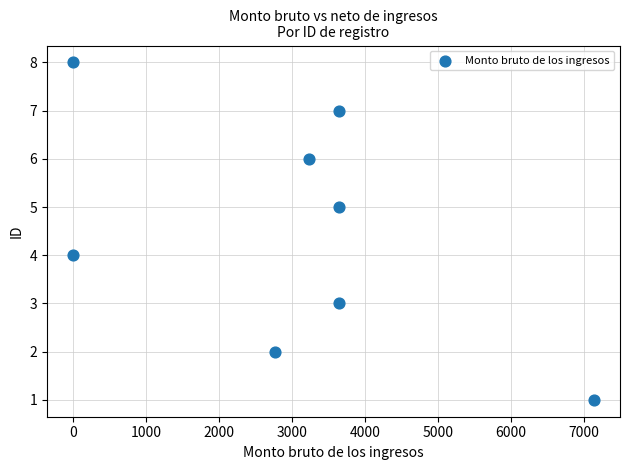

What is the average X value?

3006